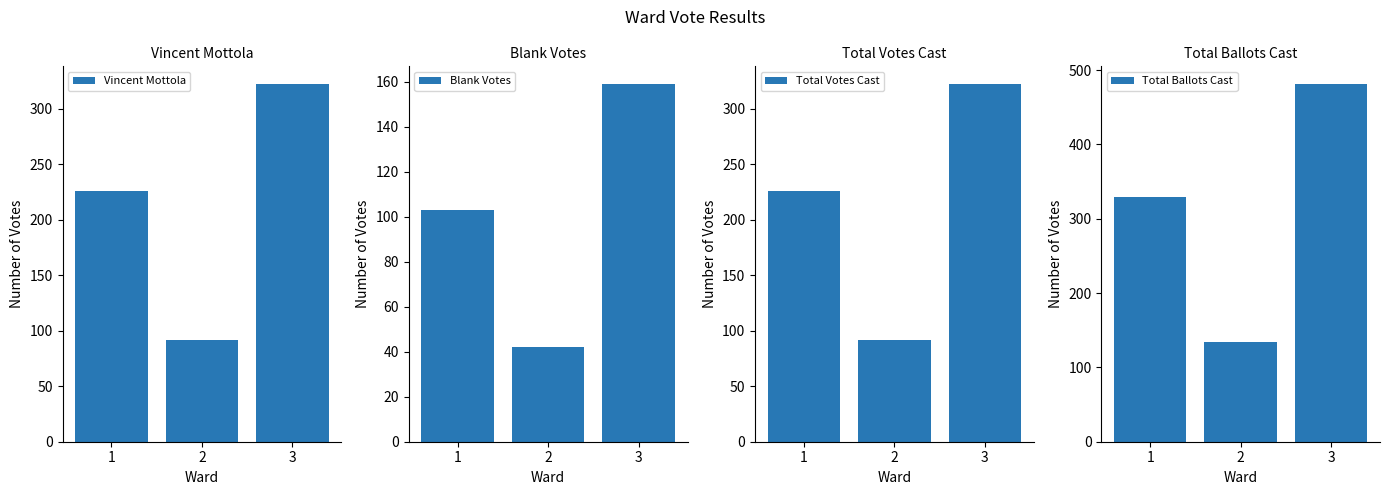

Rank the categories by Total Votes Cast value from lowest to highest.

2, 1, 3